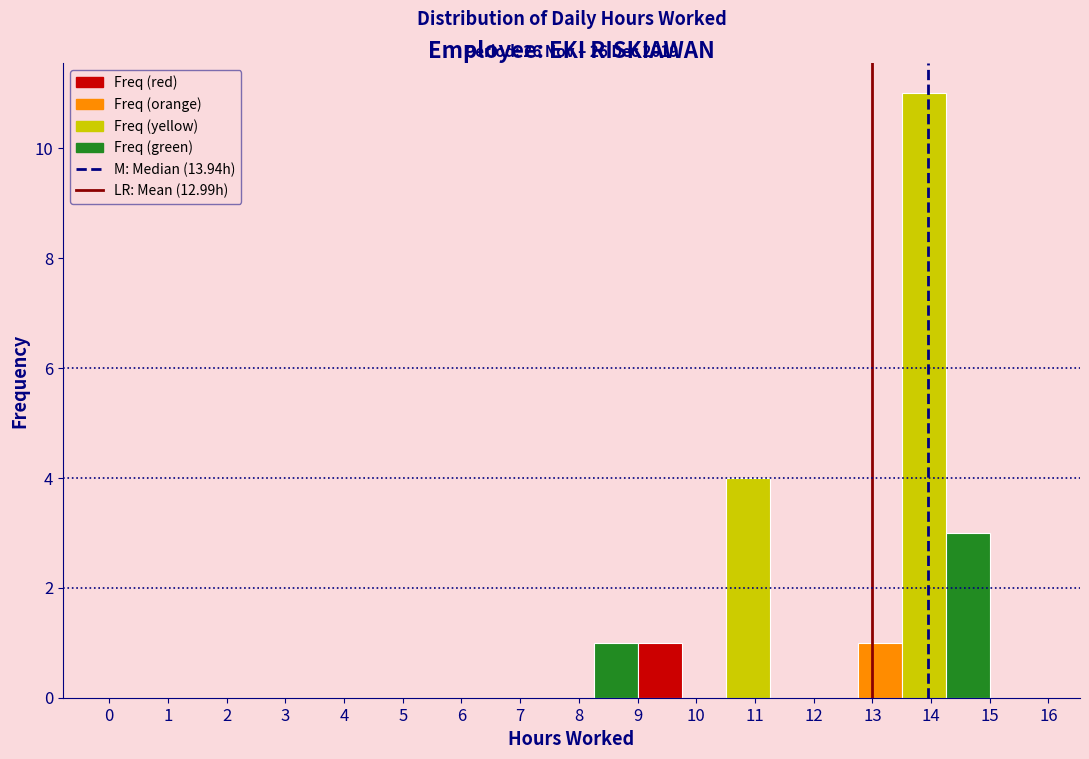

Which range on the x-axis has the tallest bar?

13.50 to 14.25